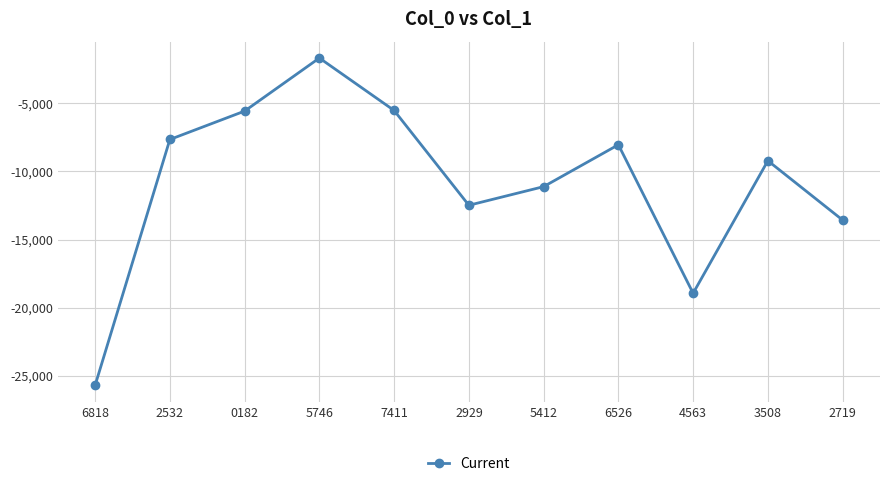

The chart shows a value of -11114 at 5412. True or false?

True